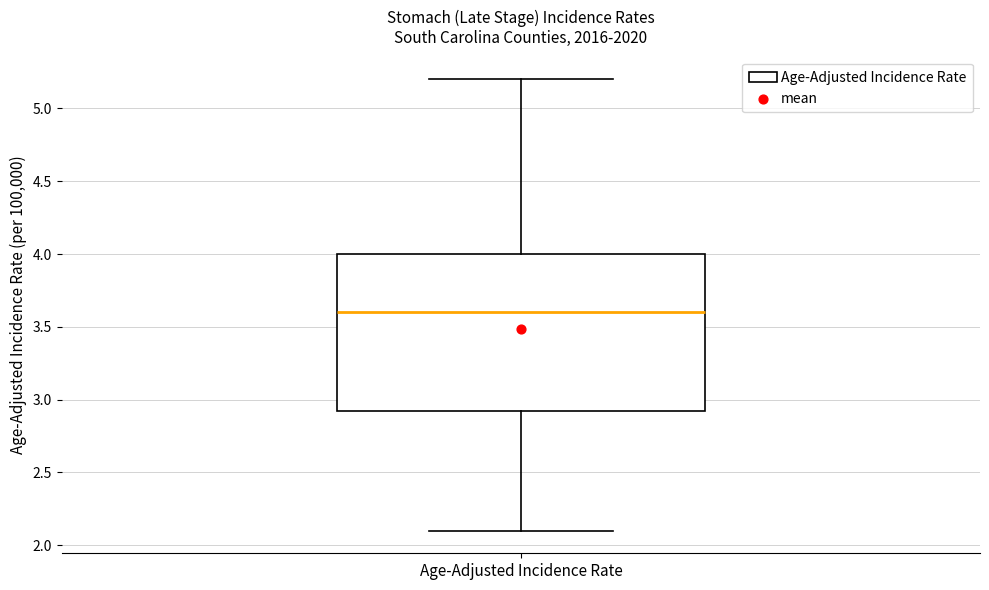

Transcribe this box plot: give where the median line is, the range the box spans, and where the two whiskers end, as read against the y-axis. The values are not printed on the chart, so give them approximately, as read against the axis.

median 3.60, box 2.95 to 4.00, whiskers 2.10 to 5.20